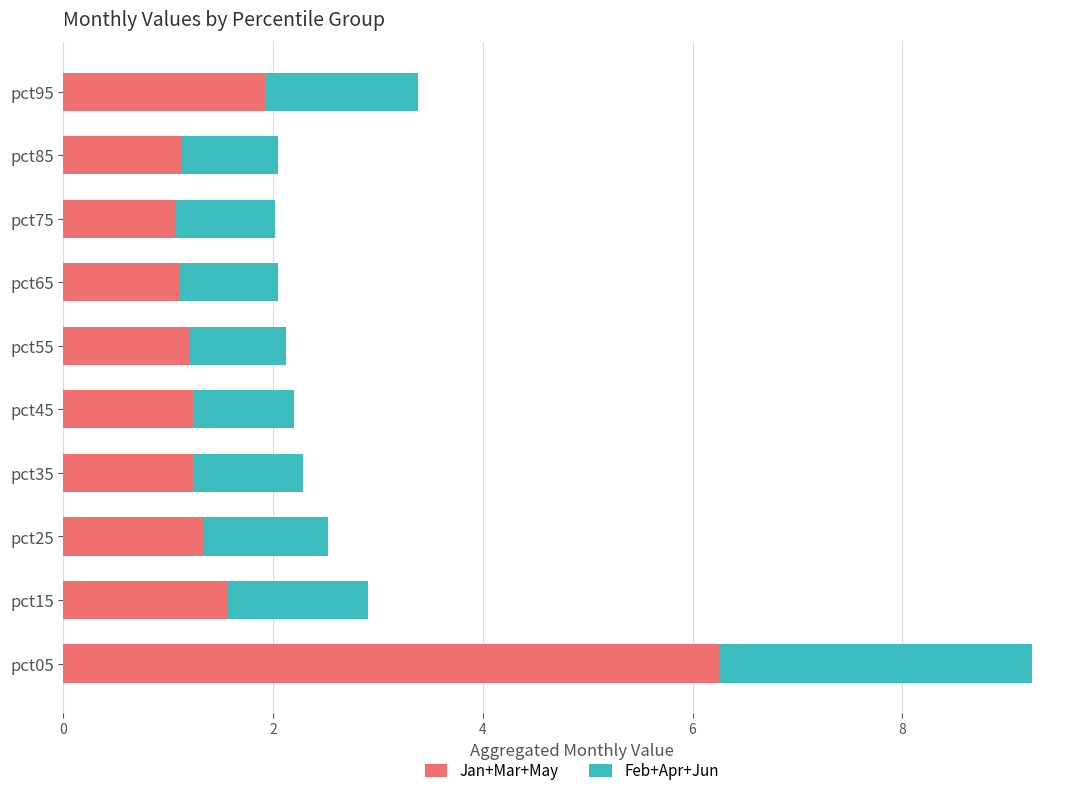

What are all the series names shown in the legend?

Jan+Mar+May, Feb+Apr+Jun